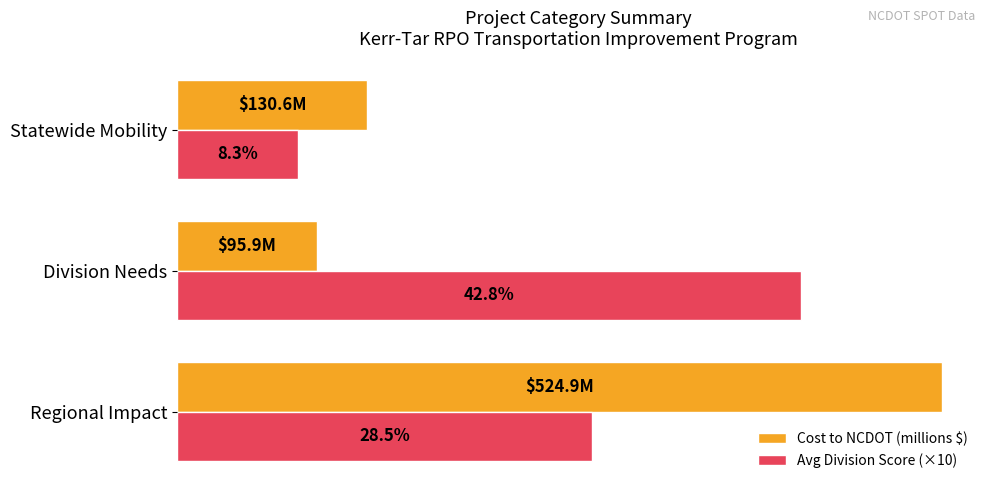

What are all the series names shown in the legend?

Cost to NCDOT (millions $), Avg Division Score (×10)